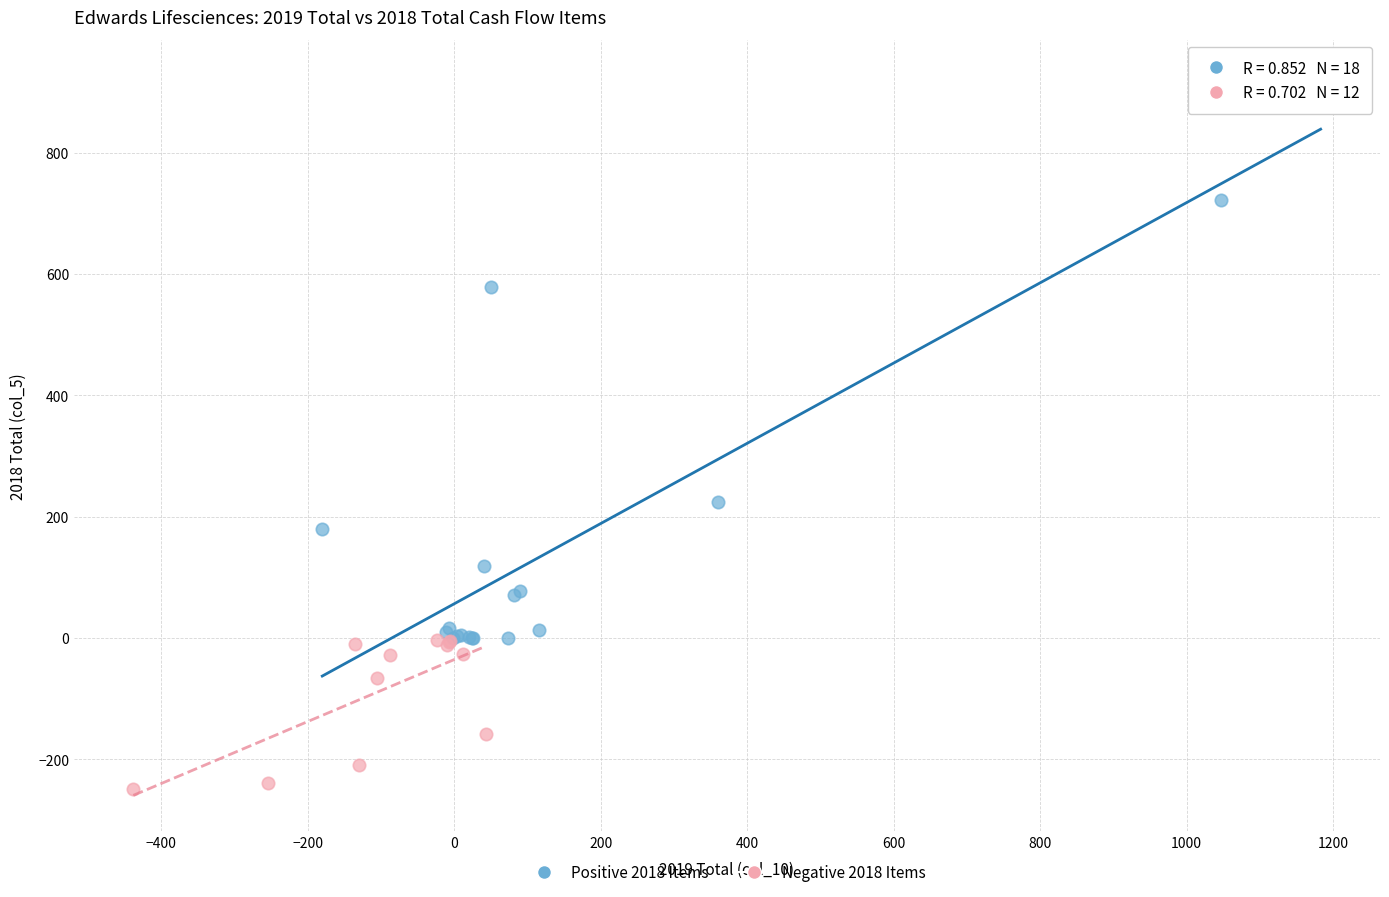

Which series contains the lowest Y value?

Negative 2018 Items